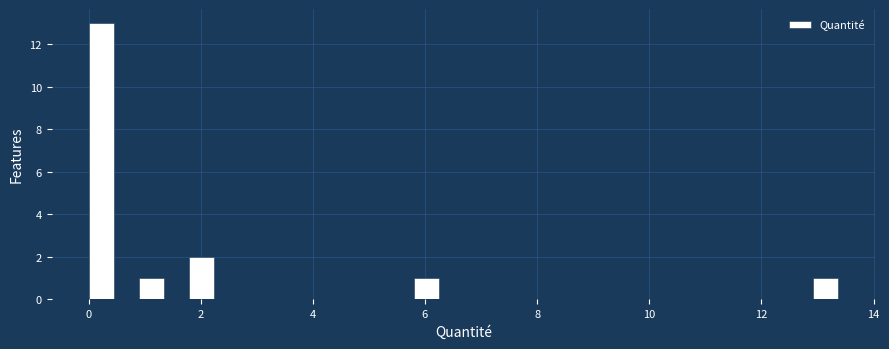

Around what value on the x-axis is the tallest bar? Give the approximate position of its centre, as read against the axis.

0.2